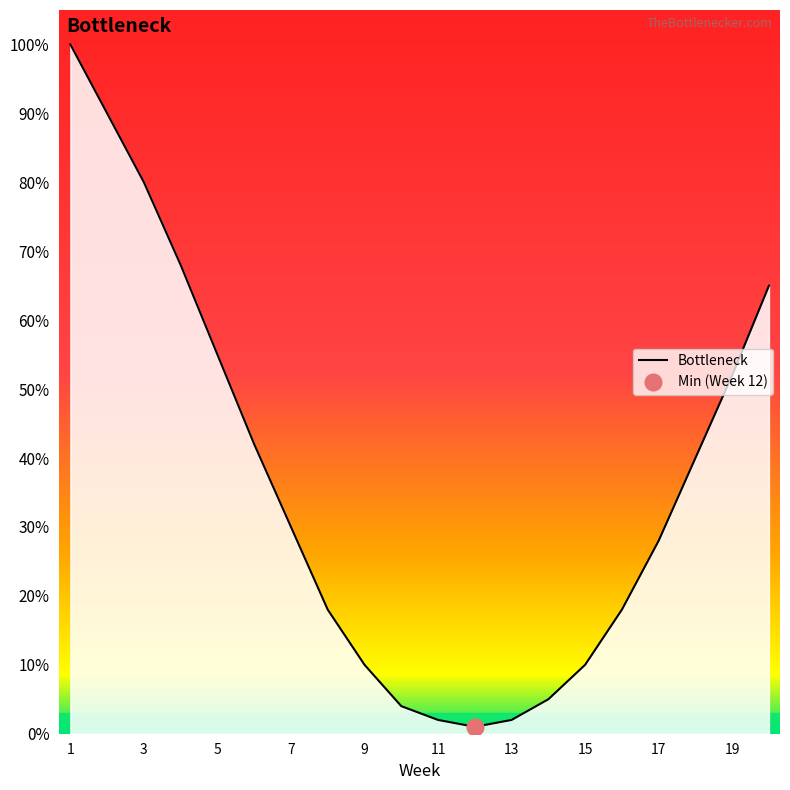

How many data points are above 30?

9